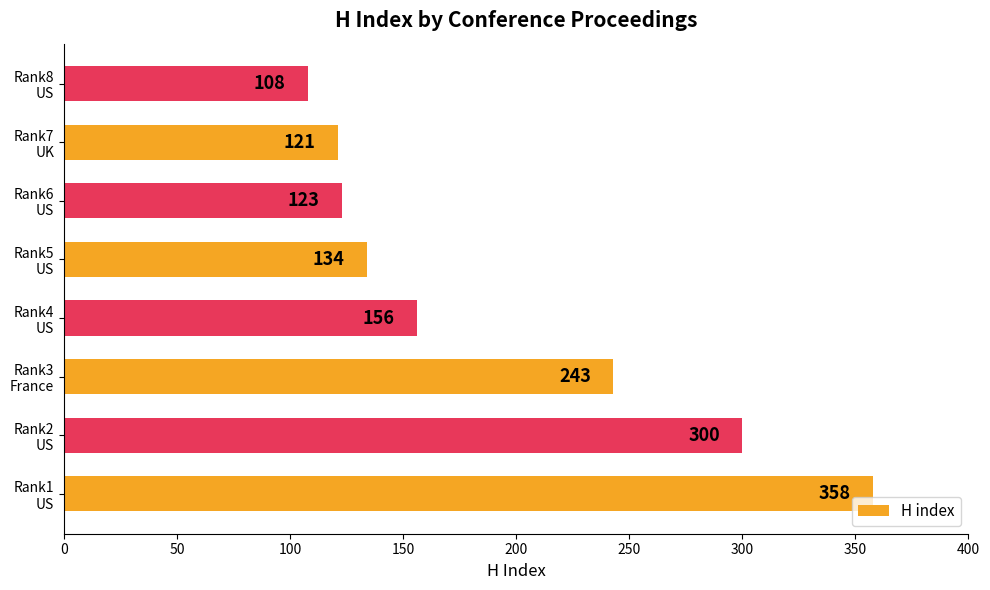

Are the bars grouped side by side (vs. stacked)?

No